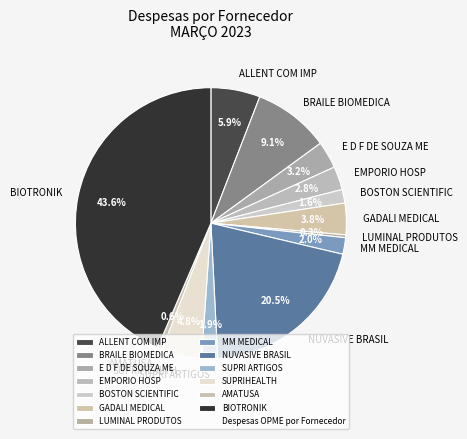

To the nearest percent, what is the difference between the largest and smallest slice percentages?

43%